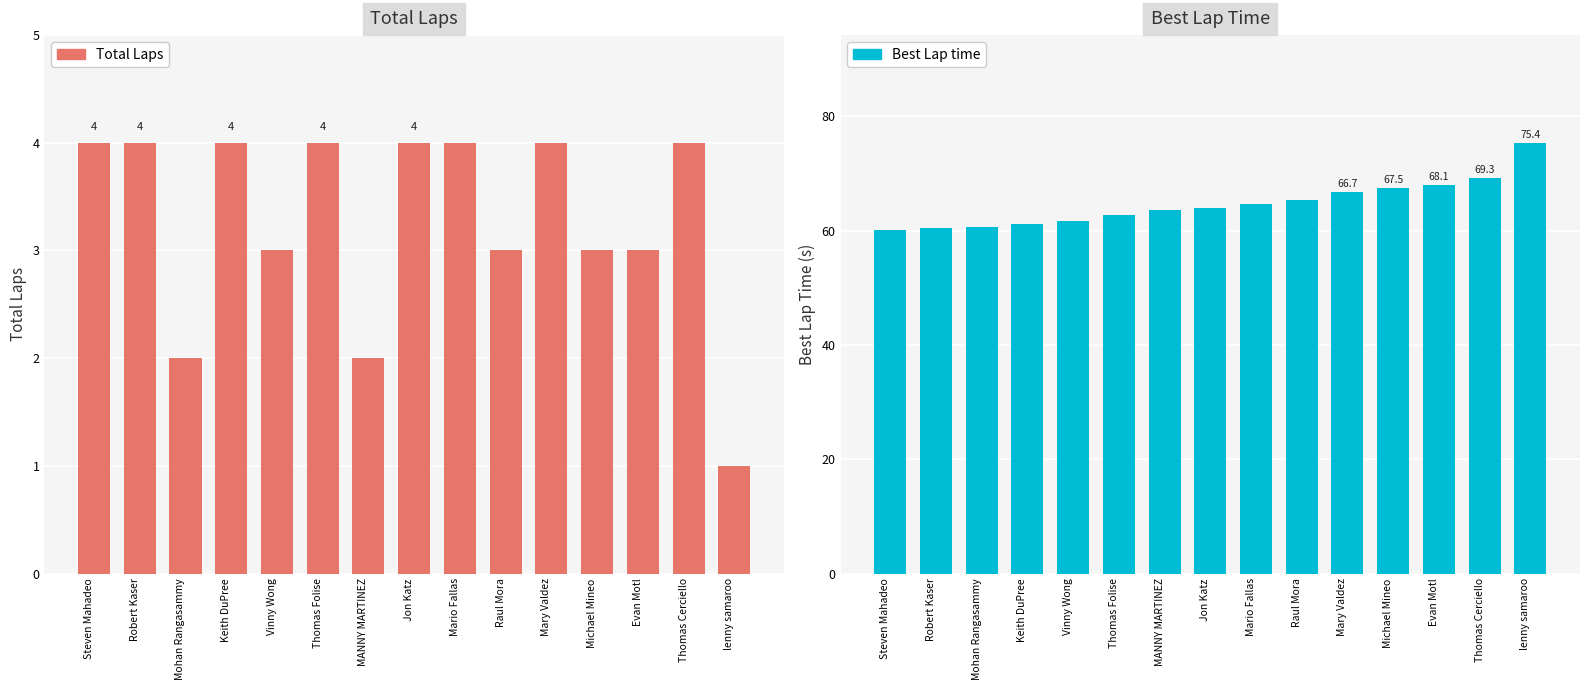

Is the value of Total Laps at Keith DuPree greater than the value of Best Lap time at lenny samaroo?

No